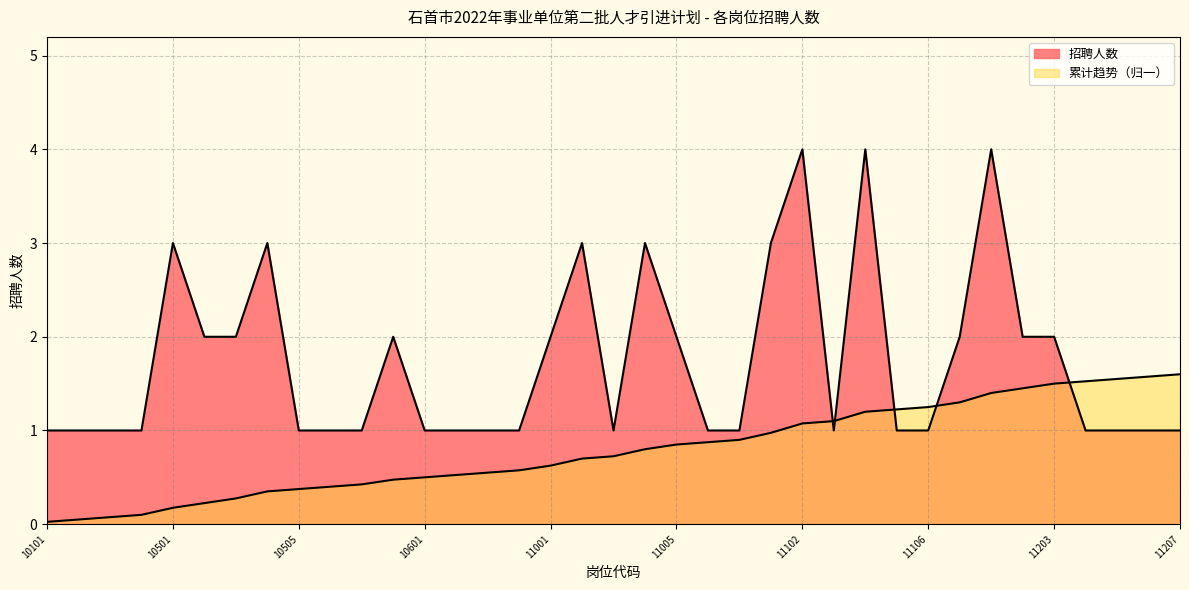

Reading left to right, extract all data points from this chart.

1	1	1	1	3	2	2	3	1	1	1	2	1	1	1	1	2	3	1	3	2	1	1	3	4	1	4	1	1	2	4	2	2	1	1	1	1